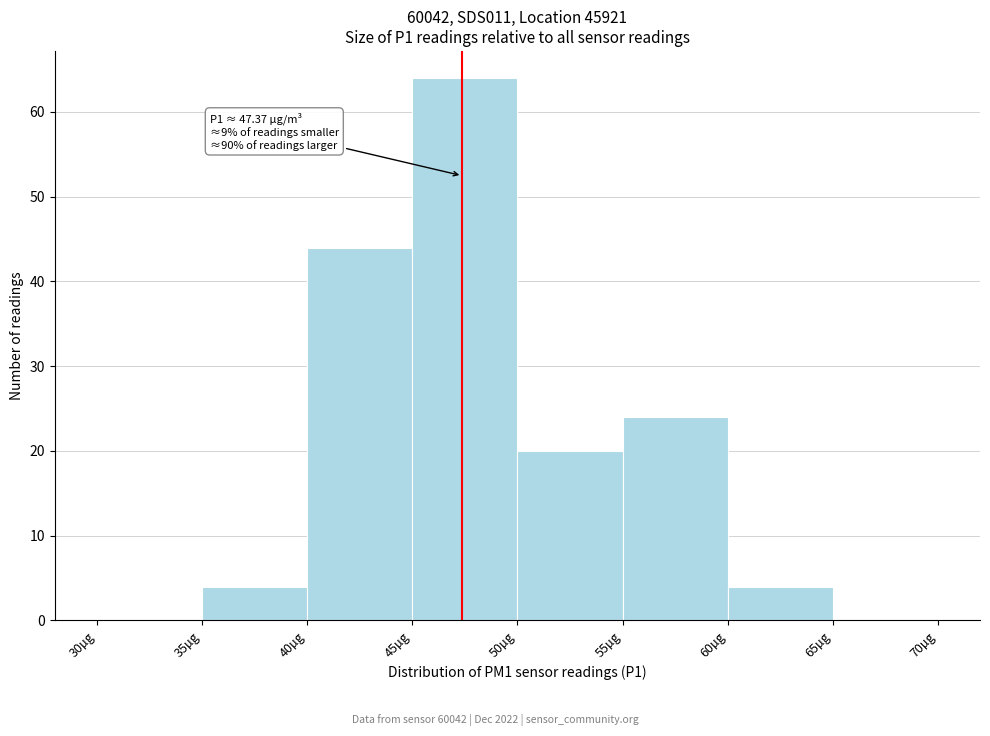

Which range on the x-axis has the tallest bar?

45 to 50